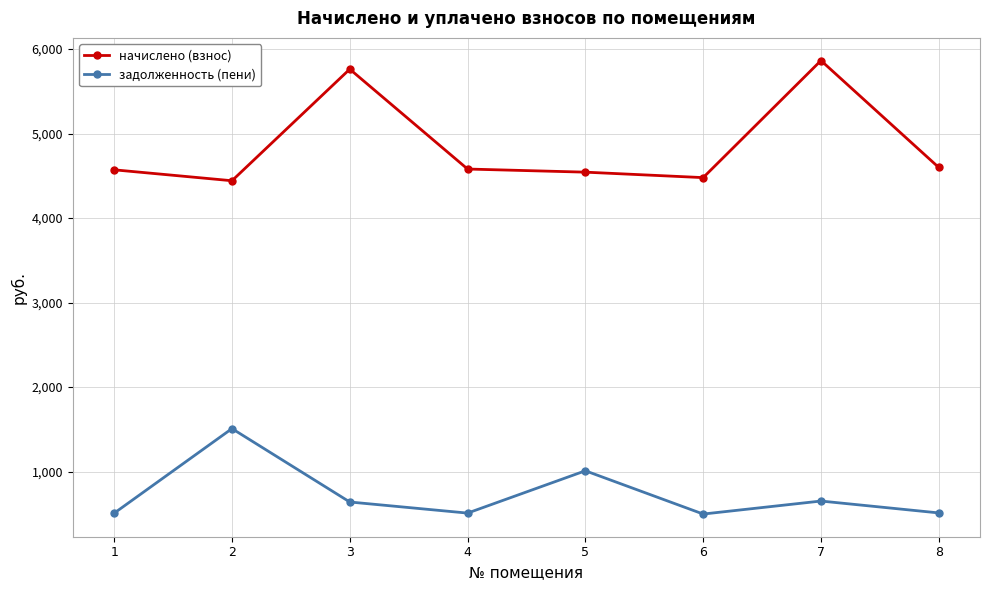

What is the maximum value for начислено (взнос)?

5863.6